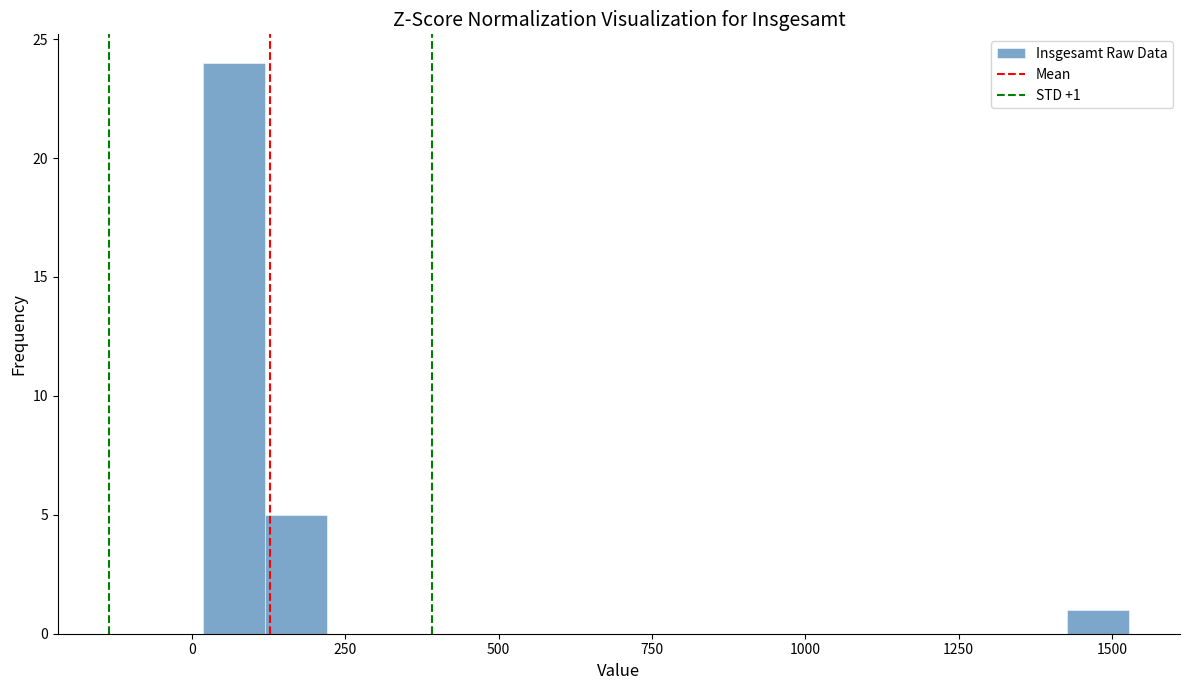

Around what value on the x-axis is the tallest bar? Give the approximate position of its centre, as read against the axis.

50